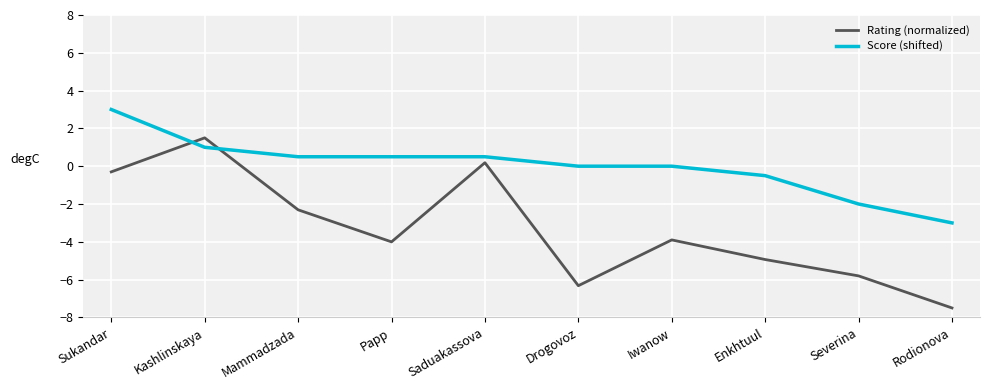

Which series has the widest spread of values?

Rating (normalized)